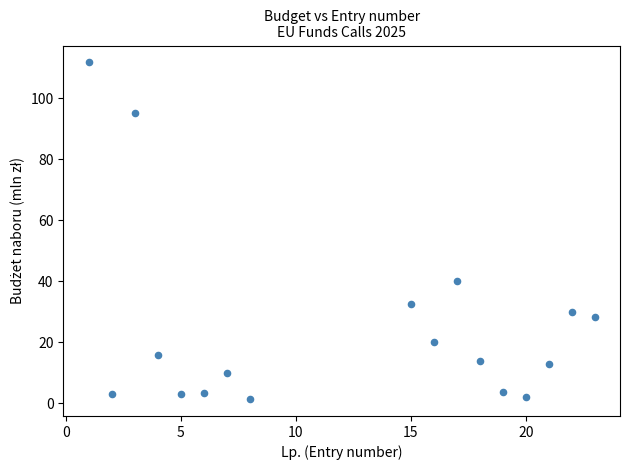

What Y value in the scatter plot is closest to 56?

40.0